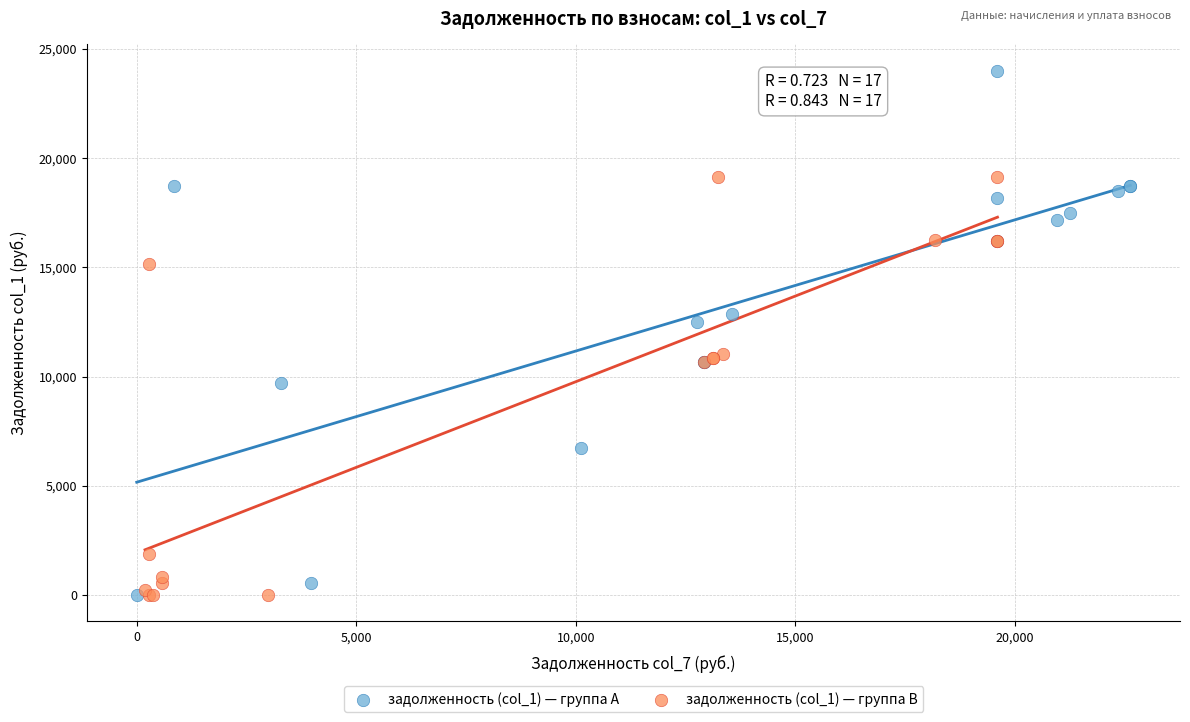

Which series has the largest Y range (max minus min)?

задолженность (col_1) — группа A